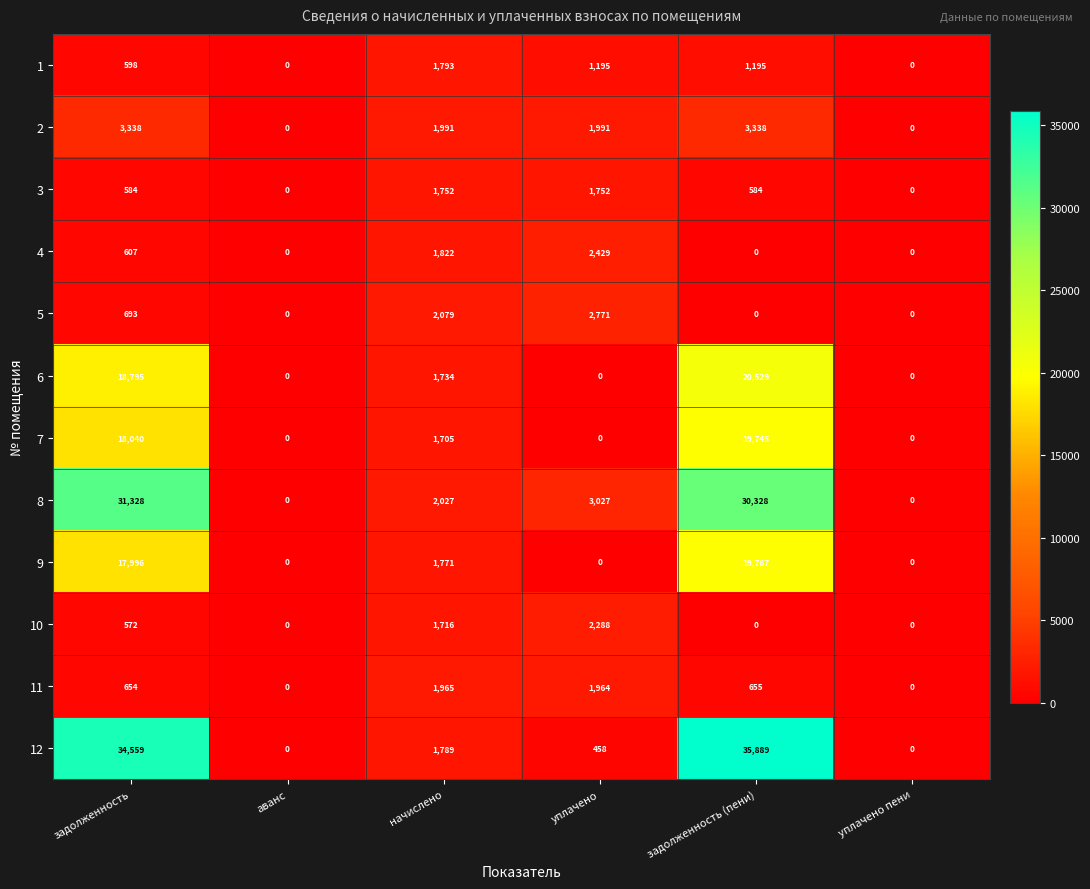

What is the difference between the maximum and minimum values in the 1 series?

1793